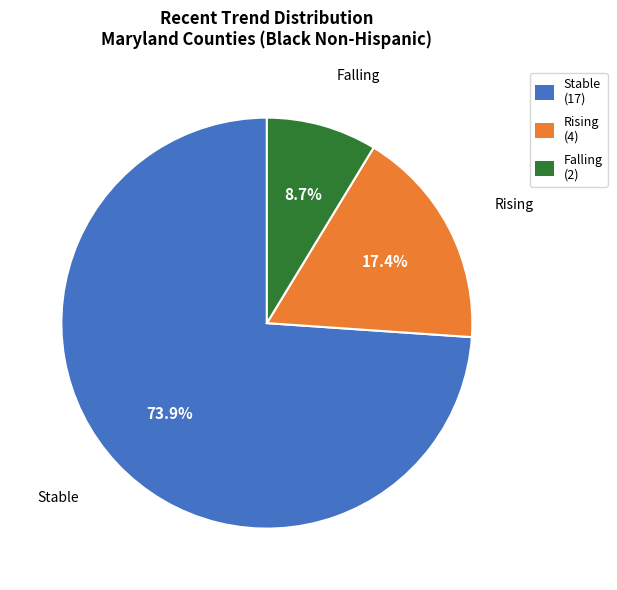

To the nearest percent, what is the average slice percentage?

33%